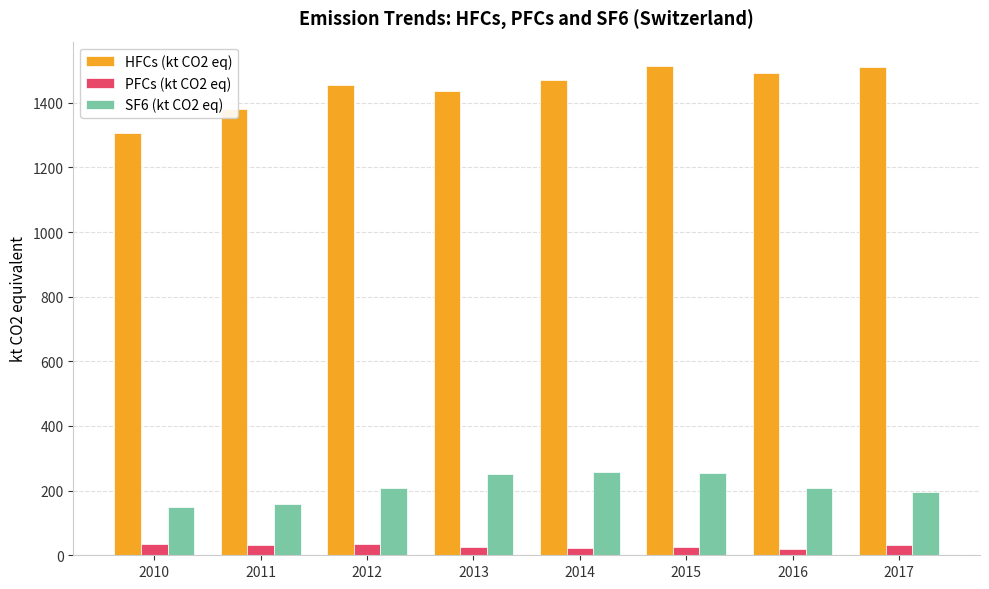

Rank the series by their maximum value, from highest to lowest.

HFCs (kt CO2 eq), SF6 (kt CO2 eq), PFCs (kt CO2 eq)